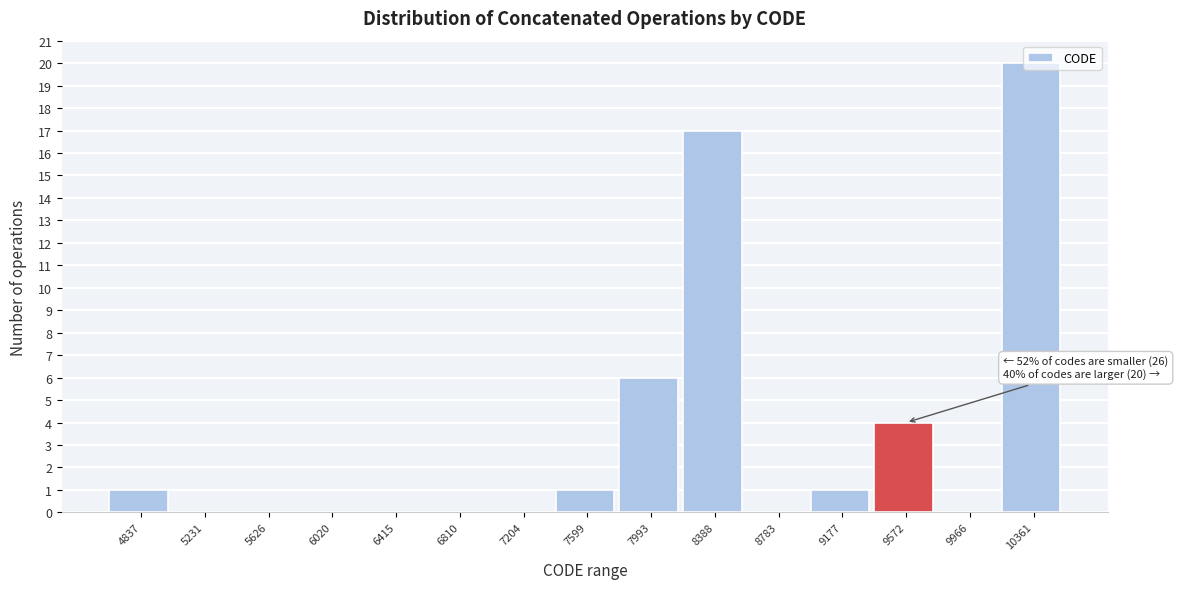

The value at 8783 is 0. True or false?

True